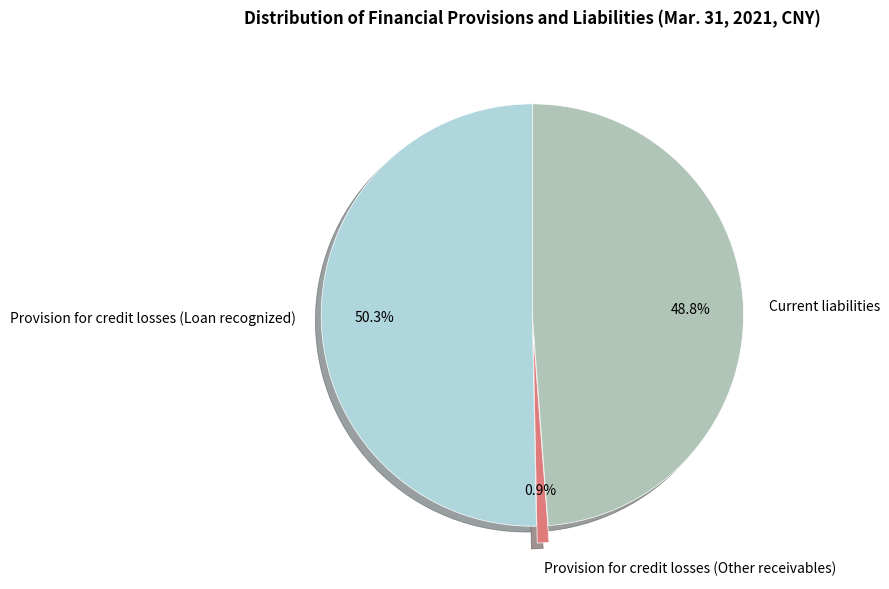

How many segments does this pie chart have?

3